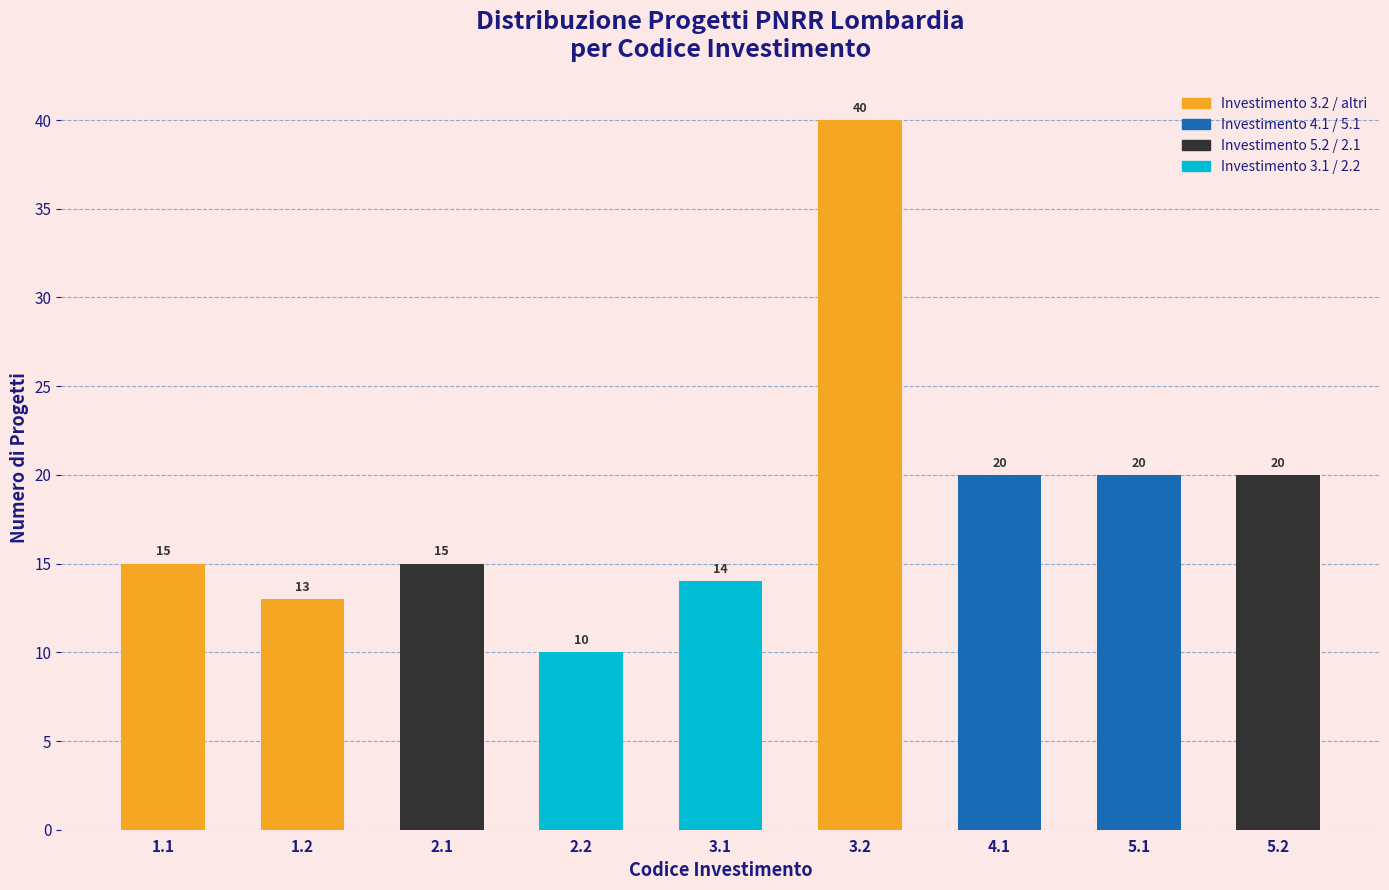

Reading right to left, what are all the values shown in this chart?

20	20	20	40	14	10	15	13	15